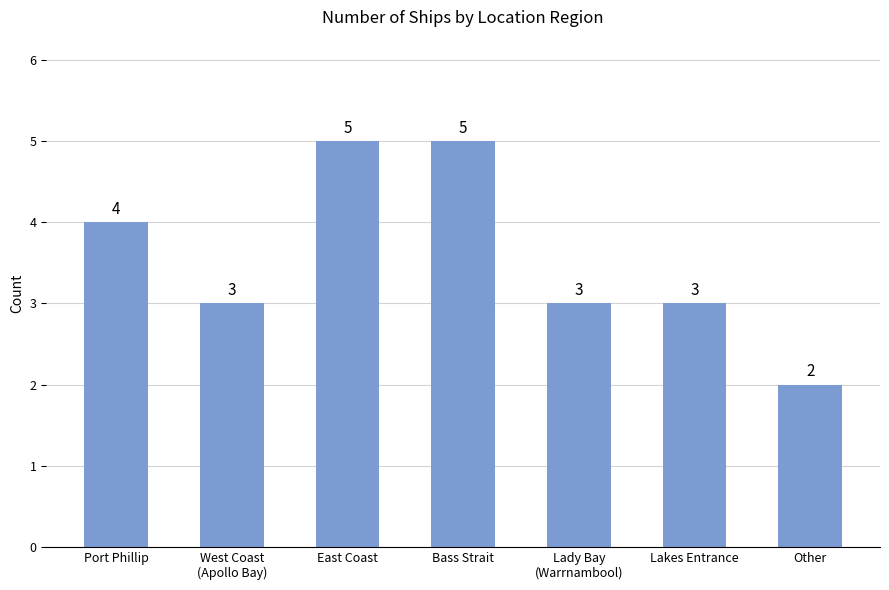

What is the maximum value shown in the chart?

5